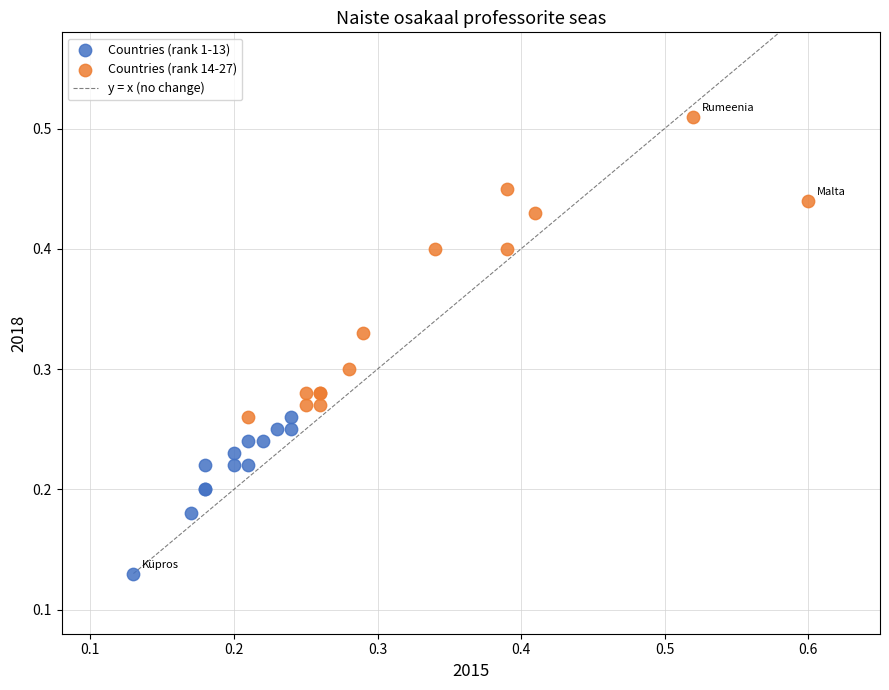

Which series contains the lowest Y value?

Countries (rank 1-13)